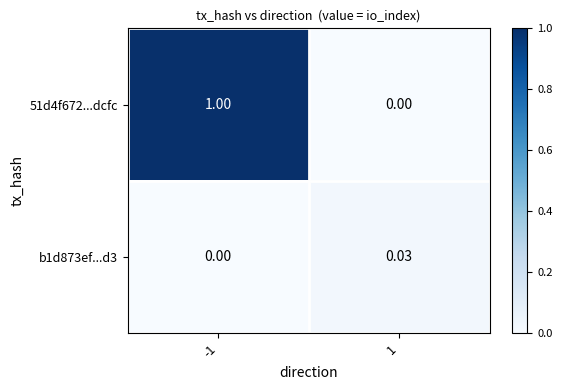

Is the value of 51d4f672...dcfc at 1 greater than the value of b1d873ef...d3 at 1?

No